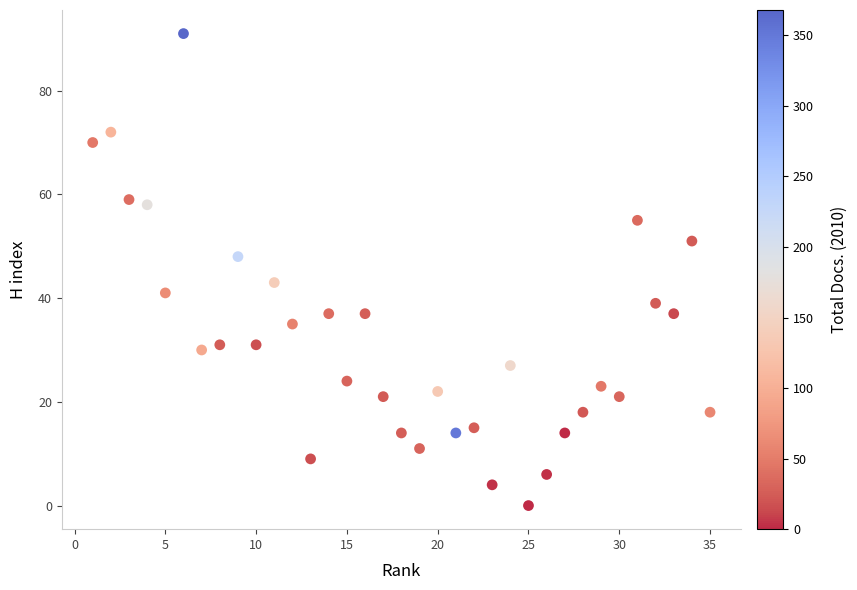

What is the range of X values (max minus min)?

34